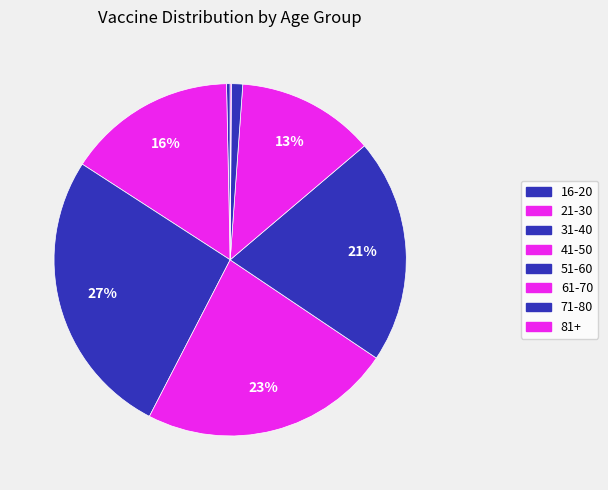

To the nearest percent, what is the average slice percentage?

12%